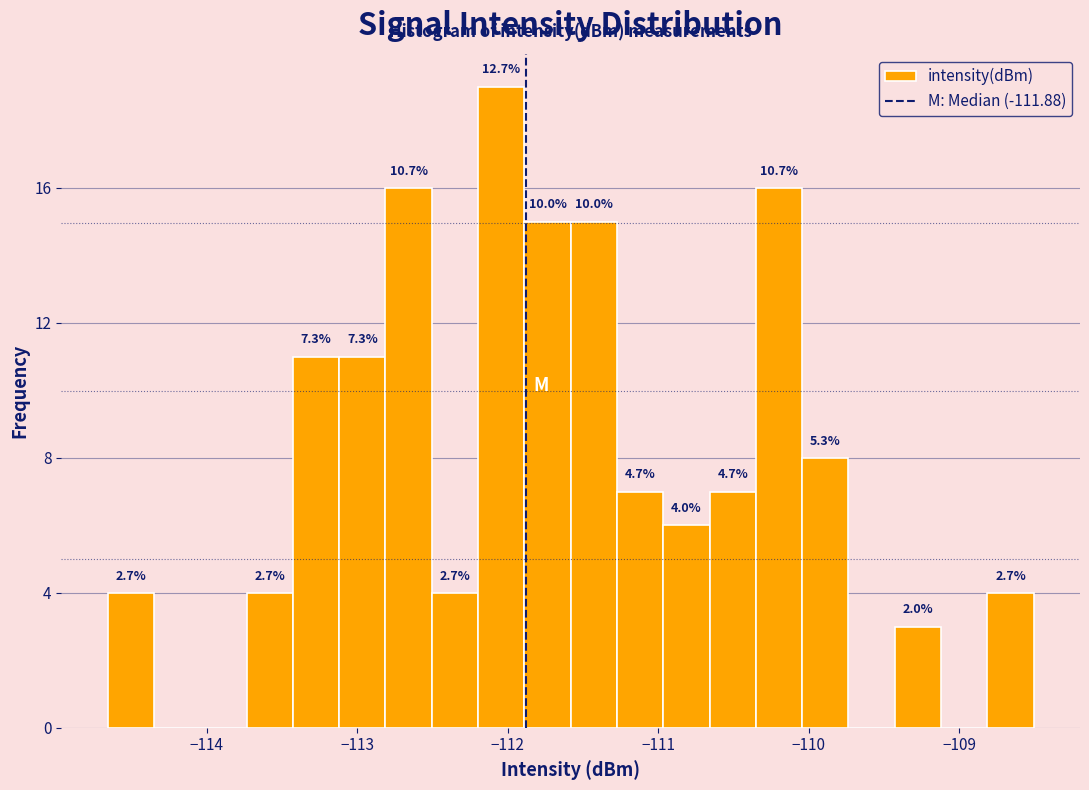

Around what value on the x-axis is the tallest bar? Give the approximate position of its centre, as read against the axis.

-112.0